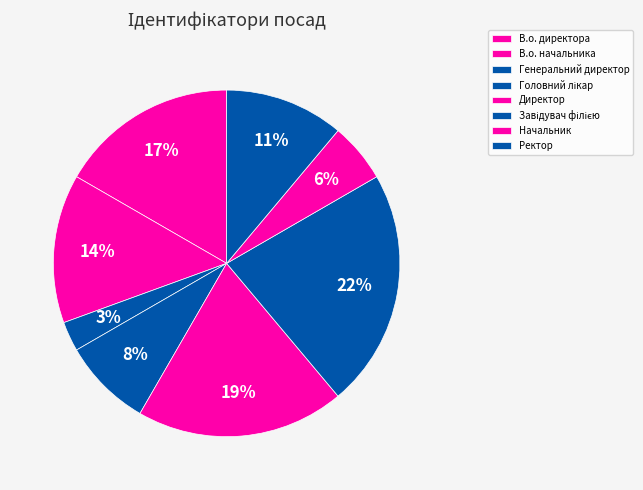

Does В.о. директора account for over 50% of the chart?

No